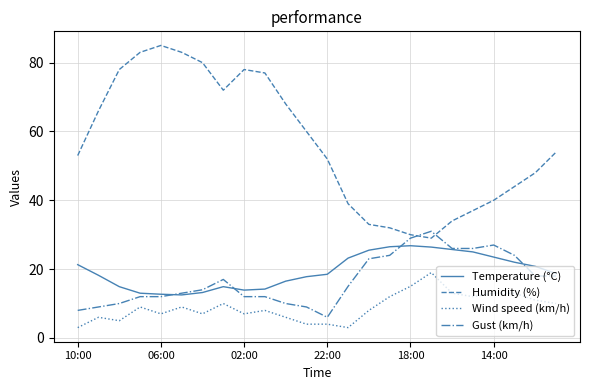

What is the minimum value shown in the chart?

3.0